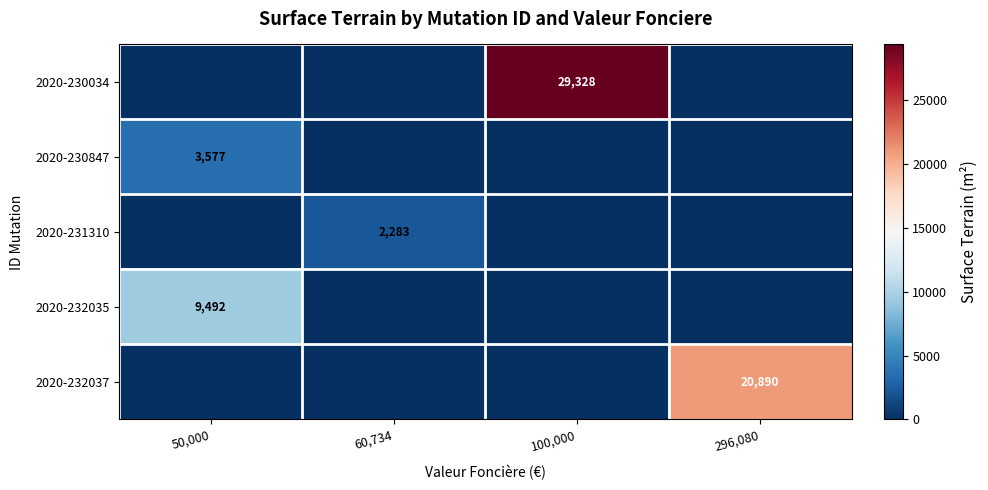

Is it true that 2020-231310 equals 2283 at 60,734?

True